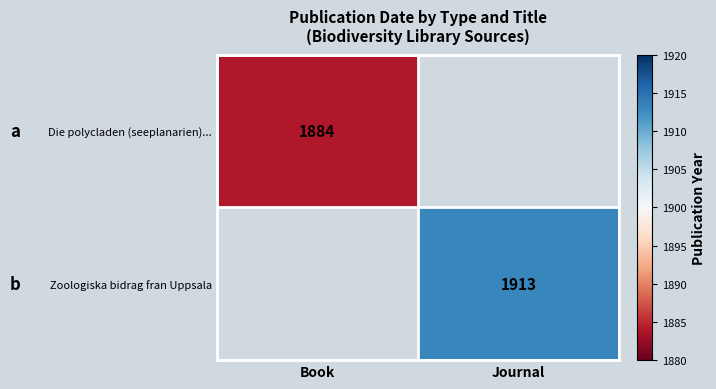

The value of Zoologiska bidrag fran Uppsala at Journal is 2746. True or false?

False